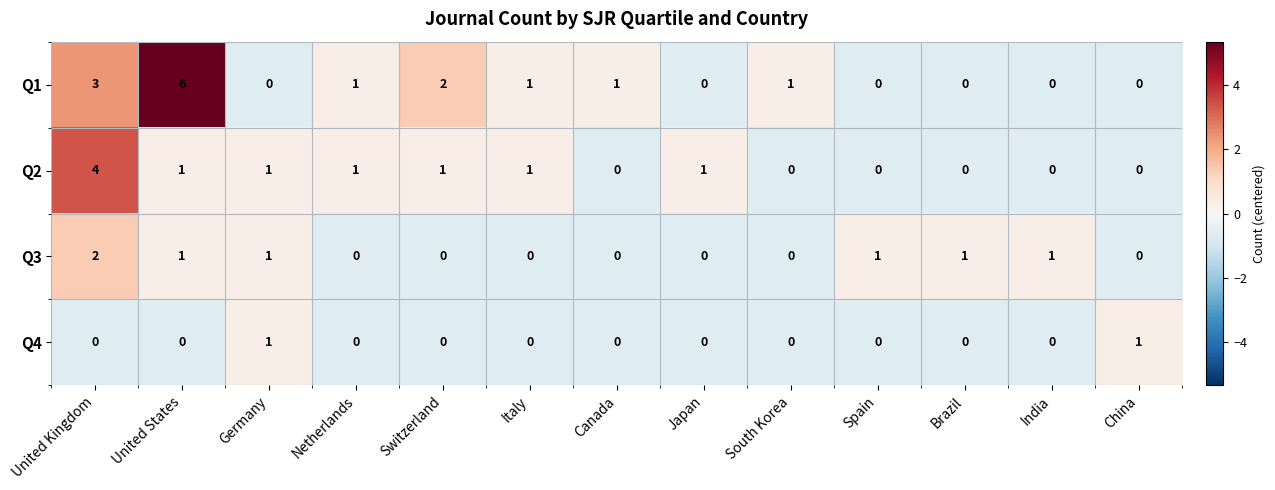

How many distinct data groups are displayed?

4